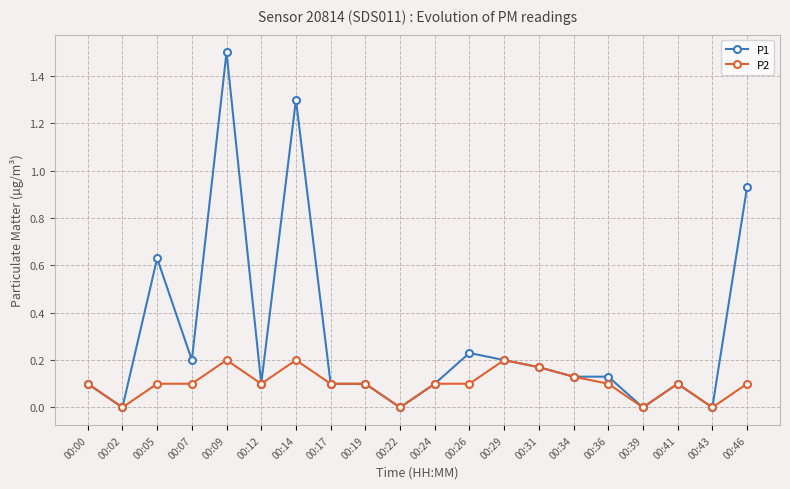

True or false: P1 has a value of 0.1 at 00:07.

False